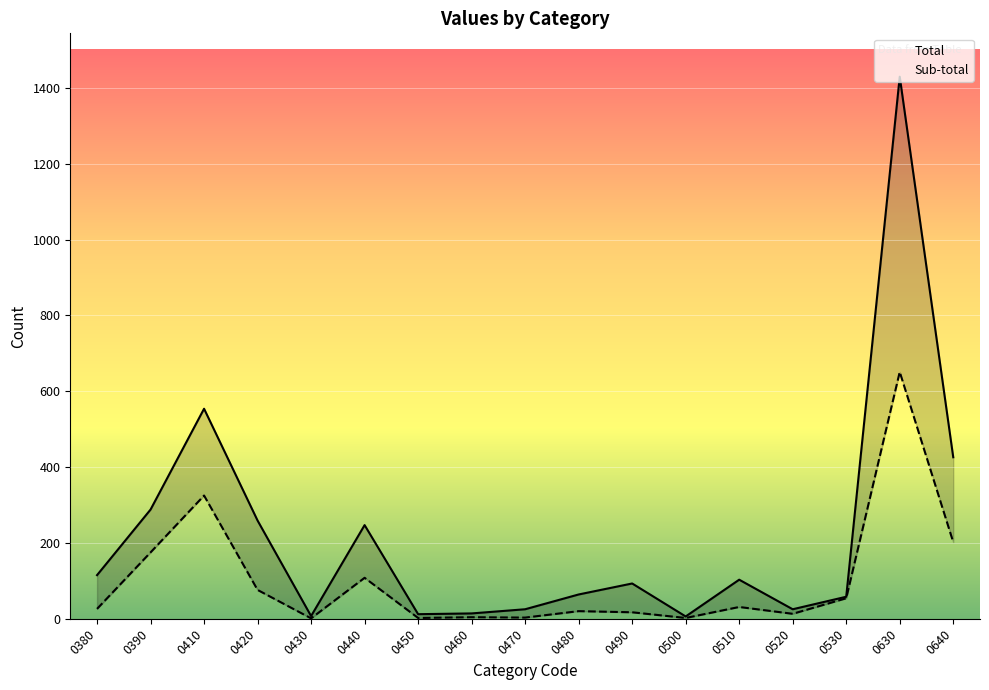

Which series changed the most between 0460 and 0520?

Total